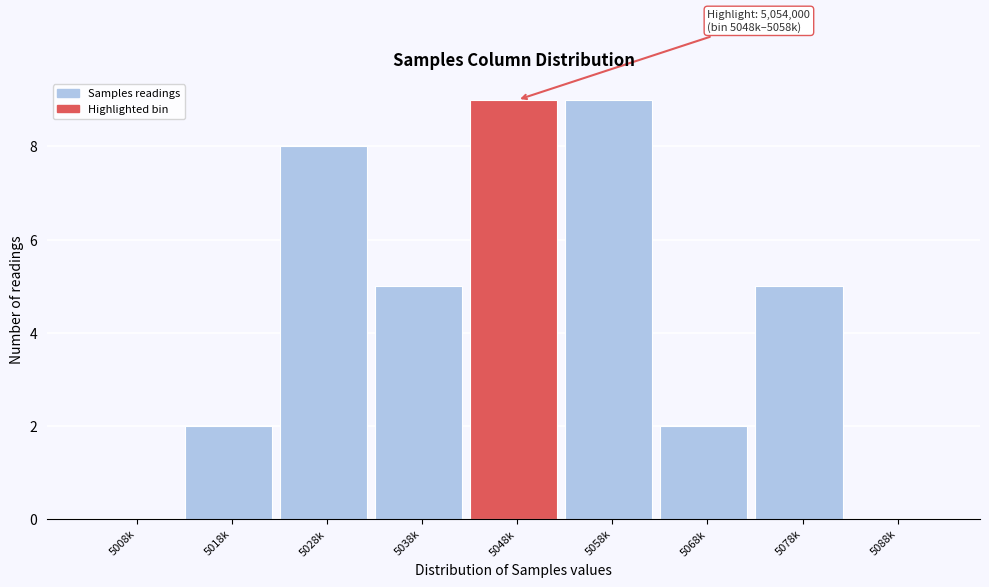

Reading left to right, what are all the values shown in this chart?

5008k=0	5018k=2	5028k=8	5038k=5	5048k=9	5058k=9	5068k=2	5078k=5	5088k=0